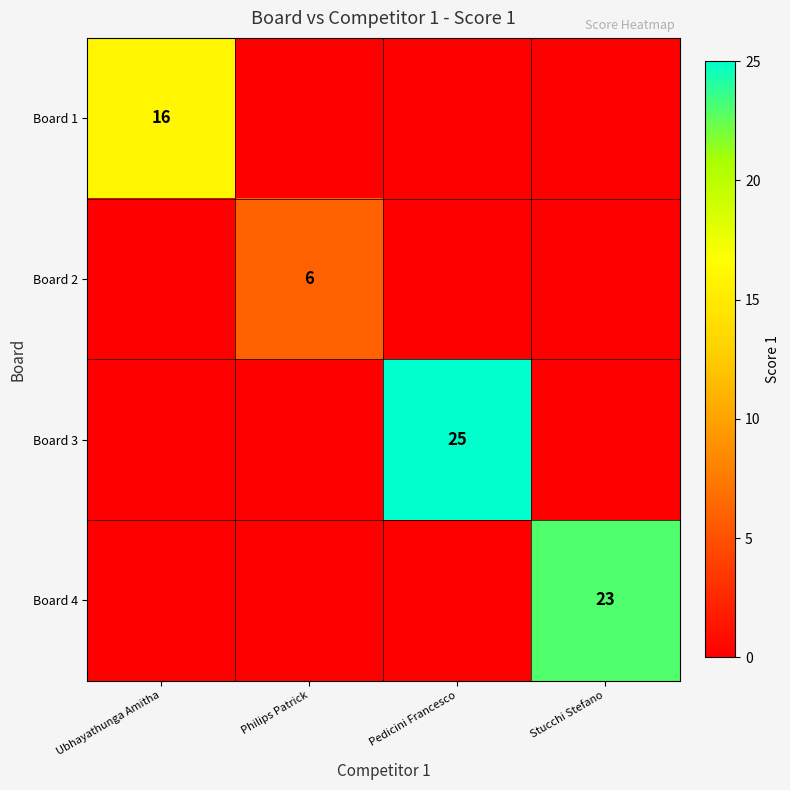

The Board 3 series shows 38 at Pedicini Francesco. True or false?

False